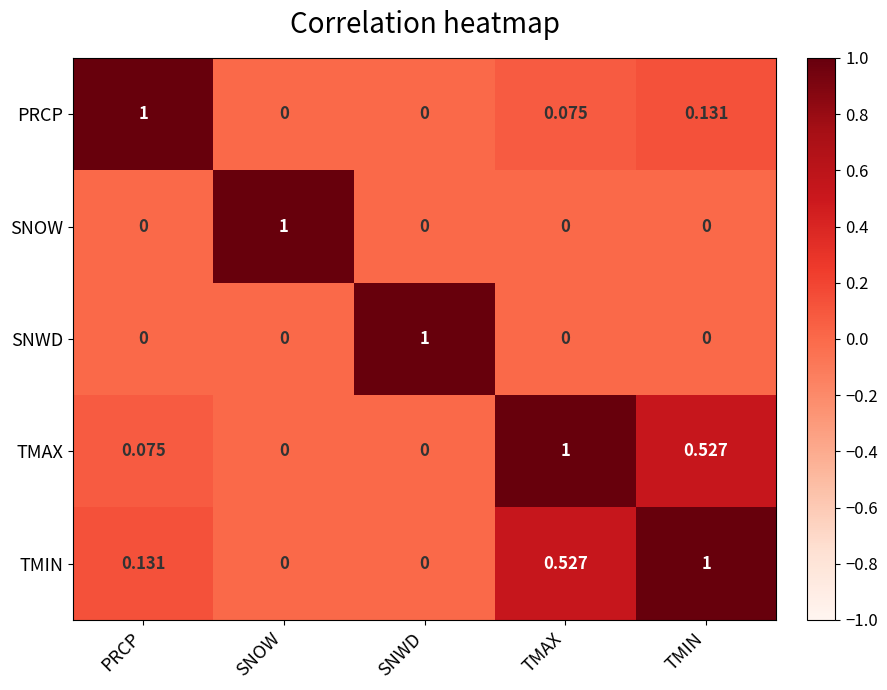

How many data points does each series have?

5